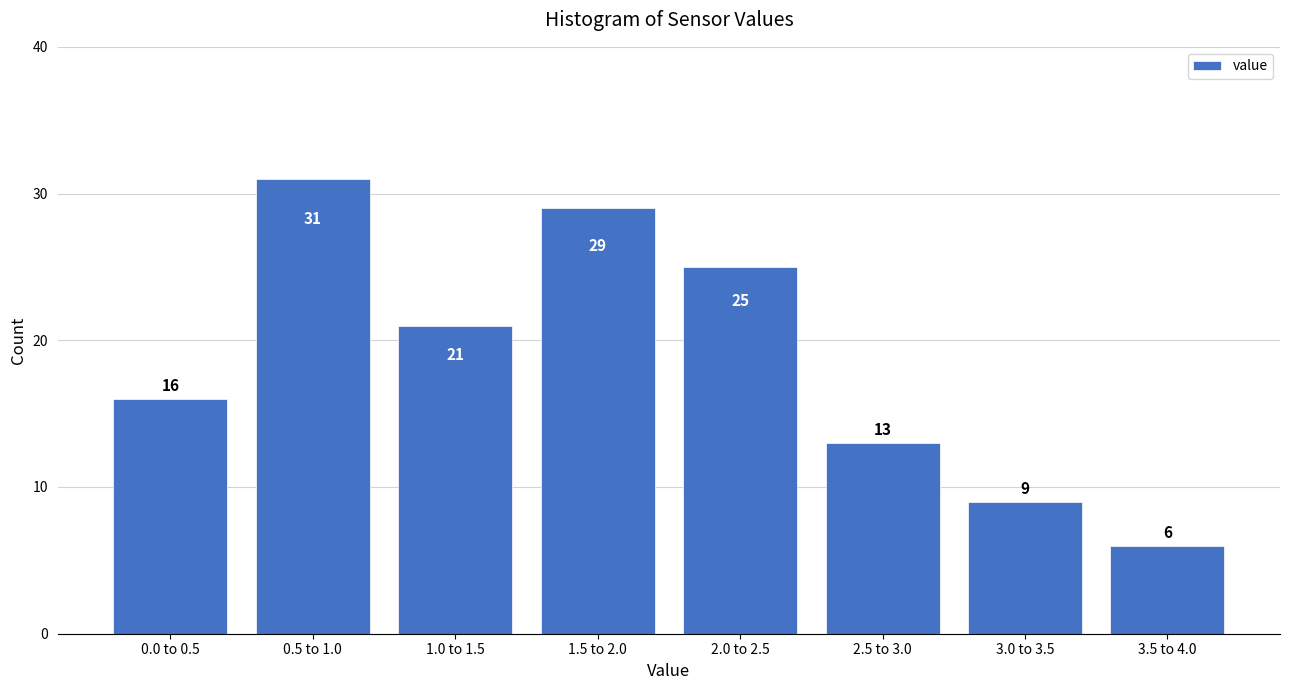

Reading left to right, transcribe all the data shown in this chart.

16	31	21	29	25	13	9	6